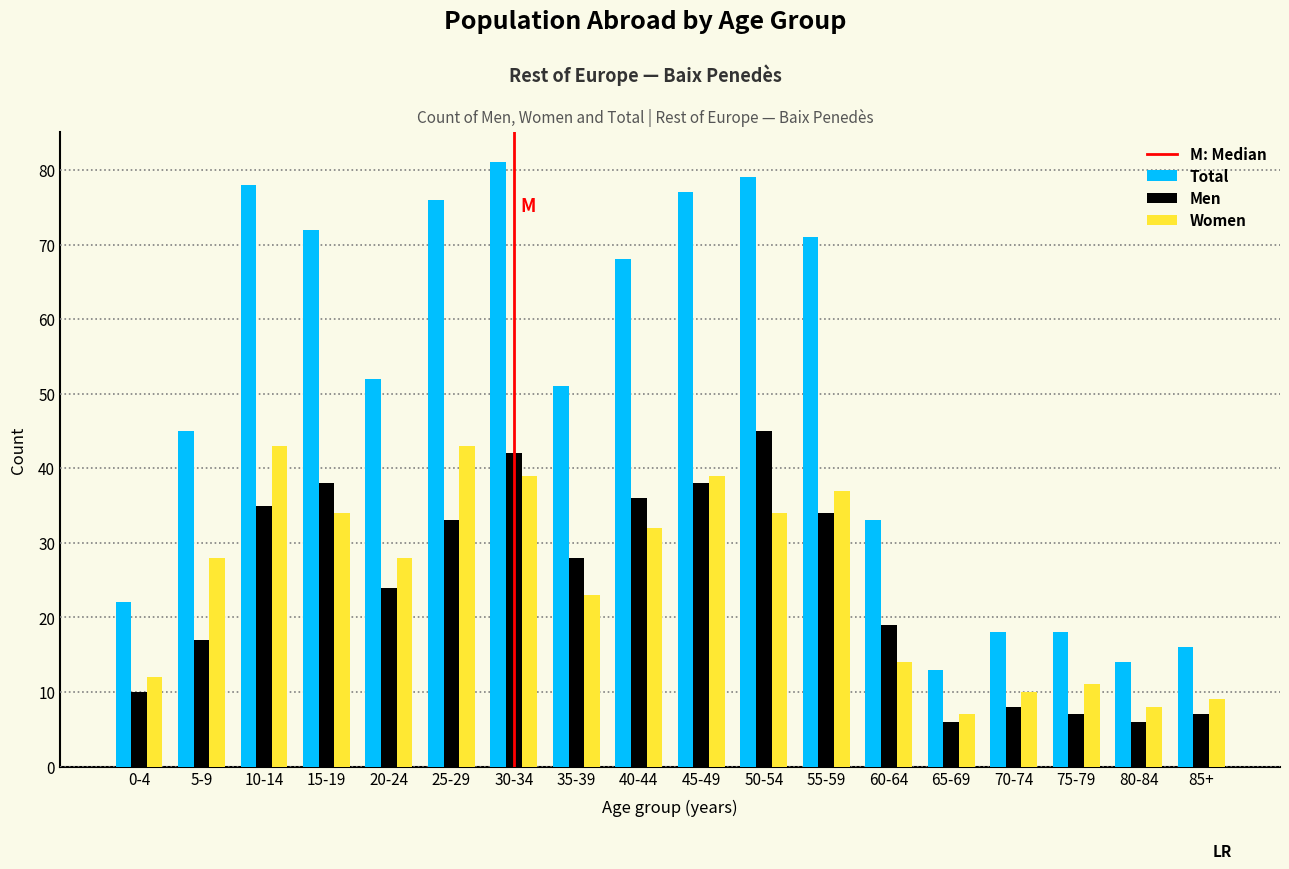

Which series changed the most between 5-9 and 65-69?

Total